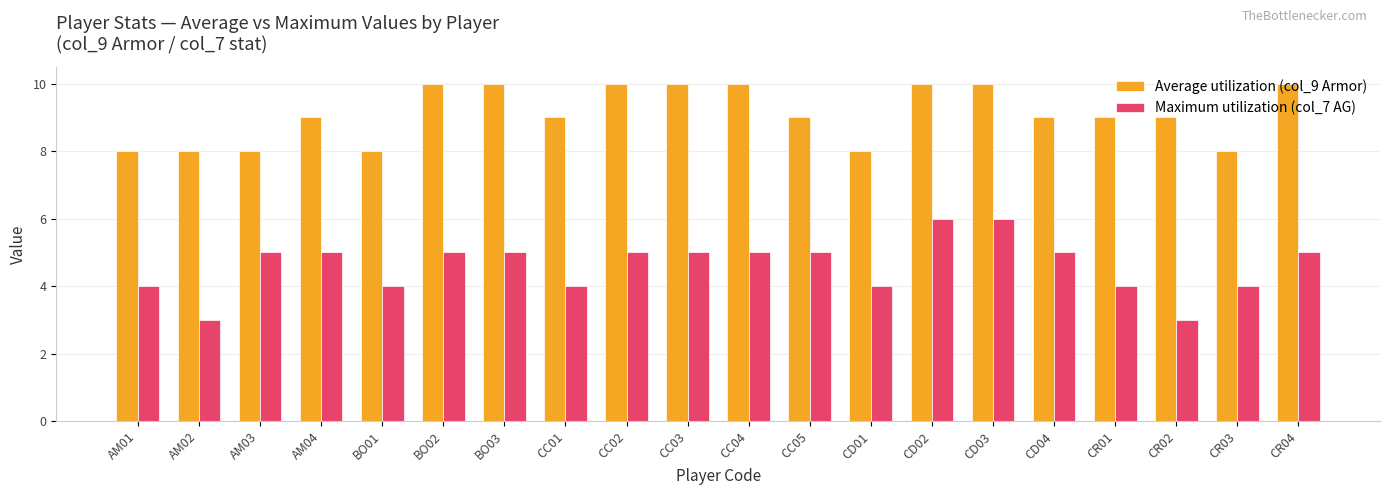

Which series has the largest total across all categories?

Average utilization (col_9 Armor)